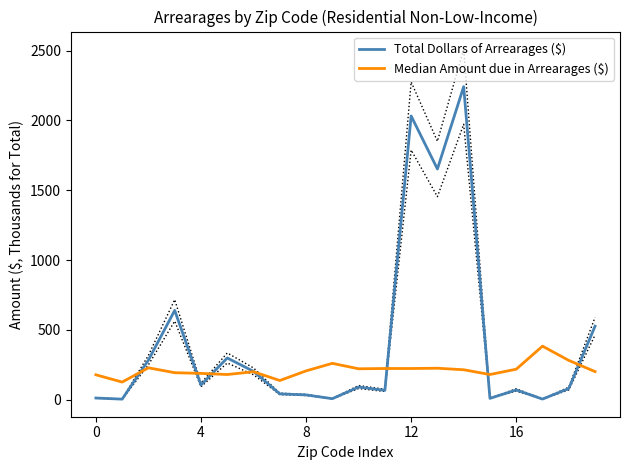

What is the label of the 11th point from the right?

9